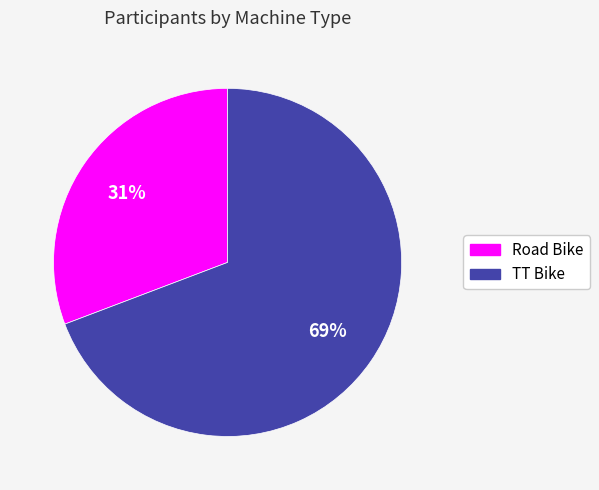

Between TT Bike and Road Bike, which is larger?

TT Bike